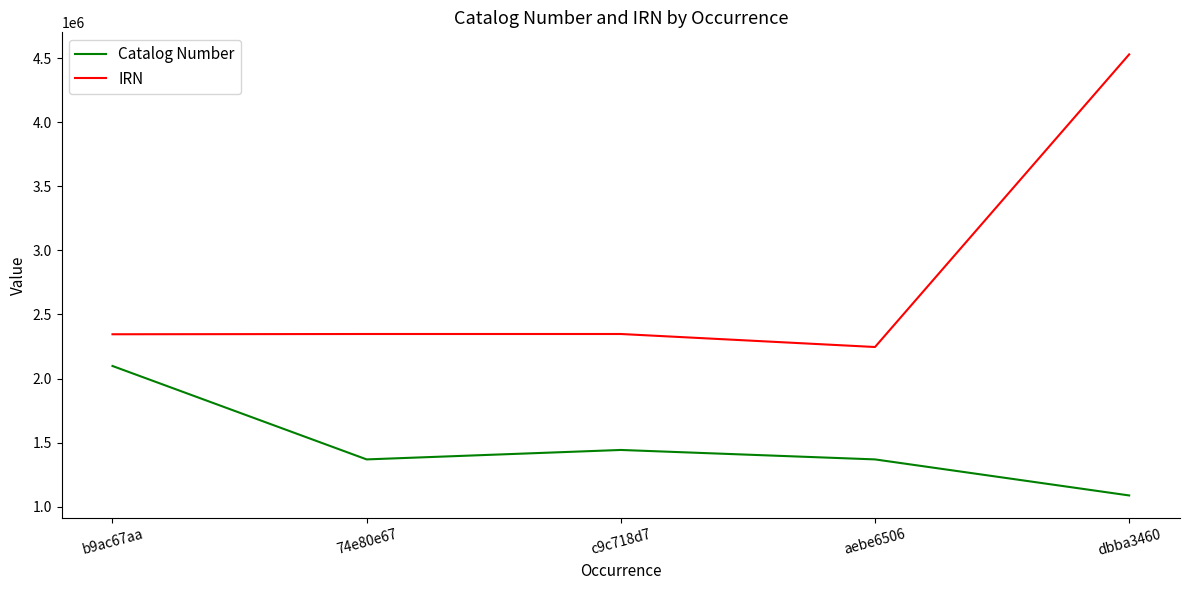

At which label is Catalog Number closest to 1592388?

c9c718d7